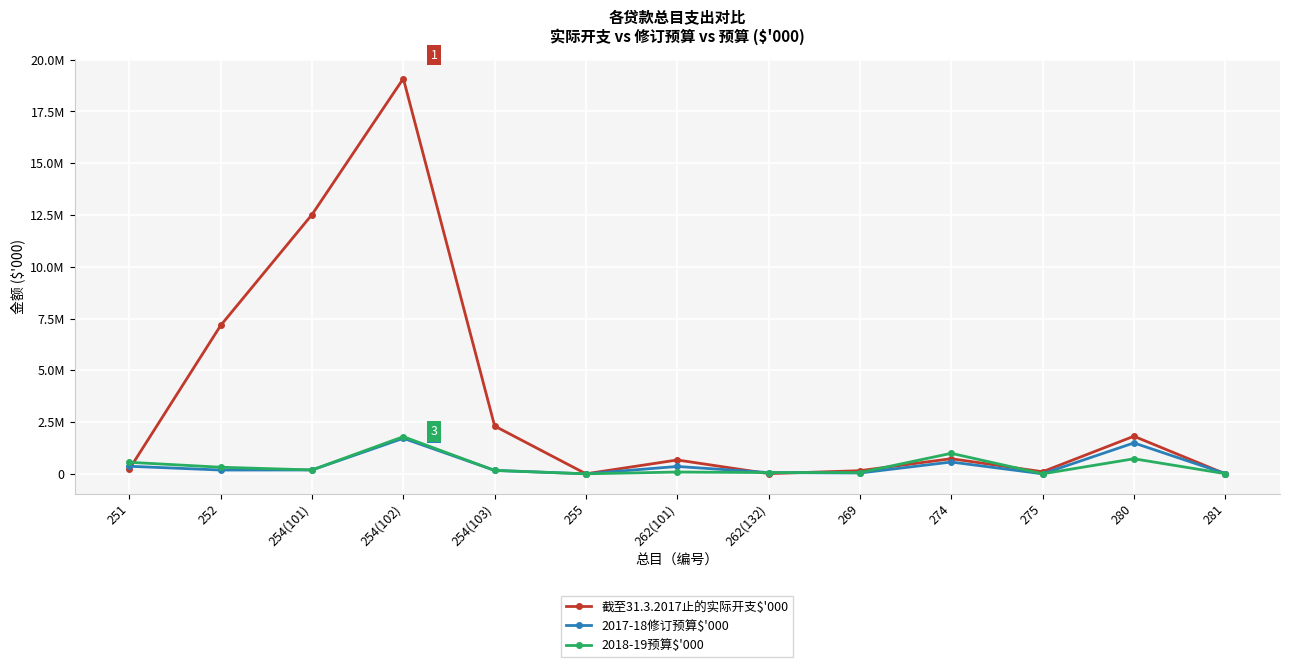

What is the sum of the 截至31.3.2017止的实际开支$'000 values at 274 and 262(132)?

739547